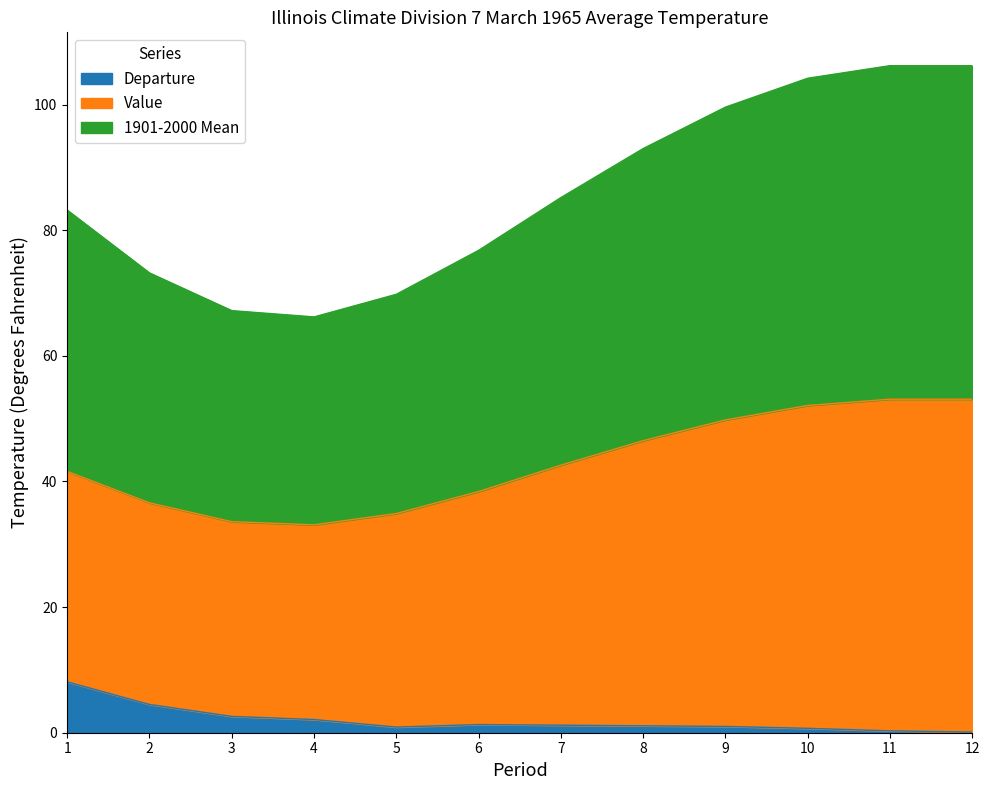

What is the value of the Departure point at the 10th from the left?

0.7